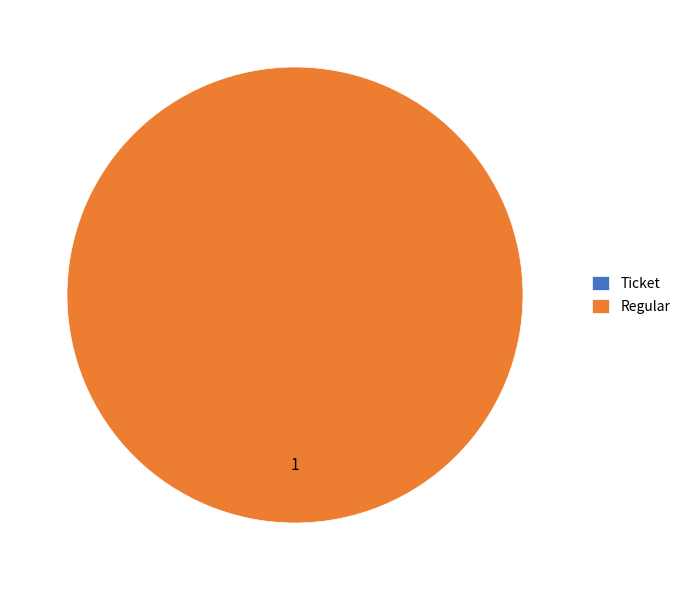

What percentage do Regular and Ticket together represent?

100.0%